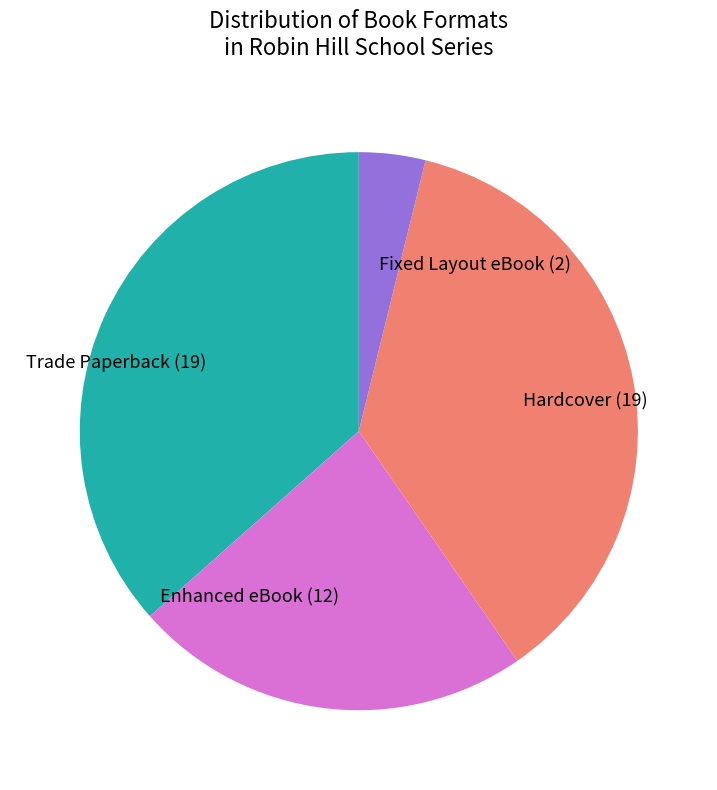

Is there a majority slice in this chart?

No